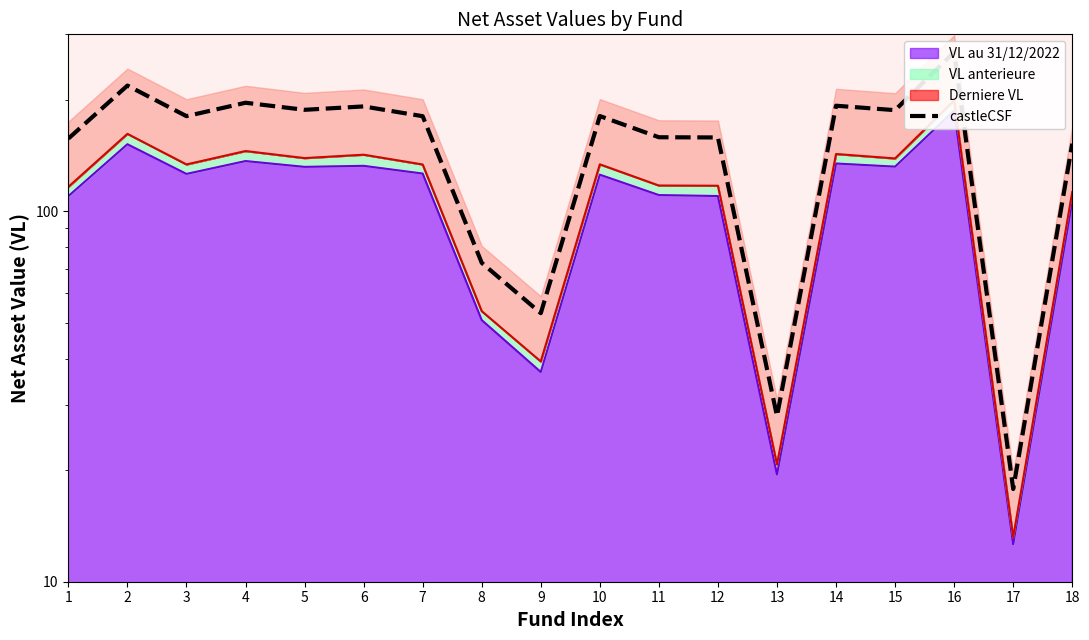

Reading right to left, list all the values displayed in this chart.

152.1	17.8	268.6	187.3	192.5	28.0	158.1	158.3	180.5	53.0	72.5	180.4	191.7	187.7	196.1	180.4	218.2	157.0